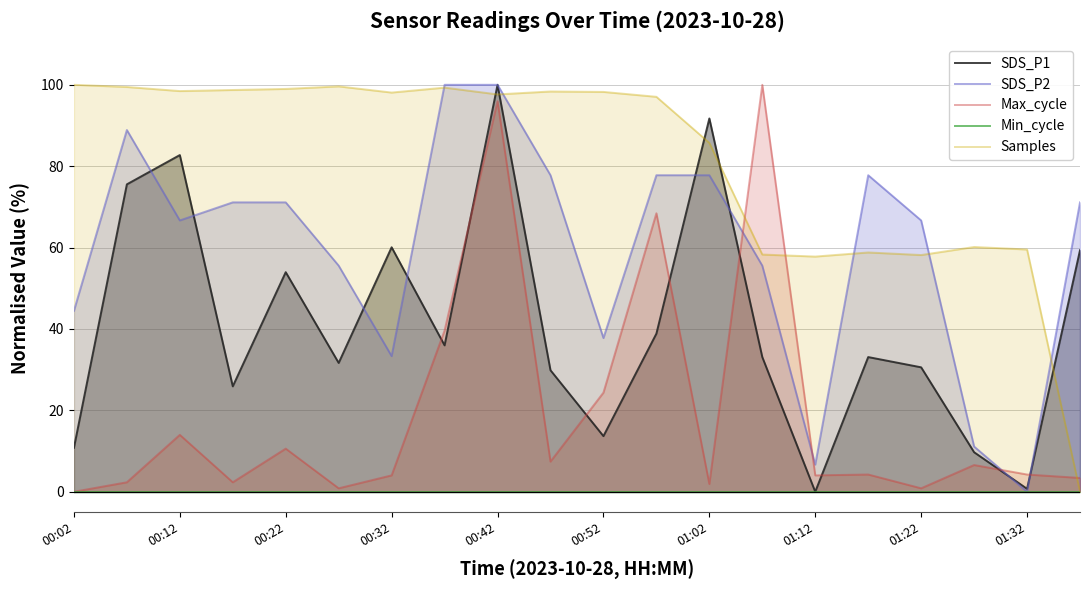

The value of SDS_P2 at 01:32 is 0.0. True or false?

True